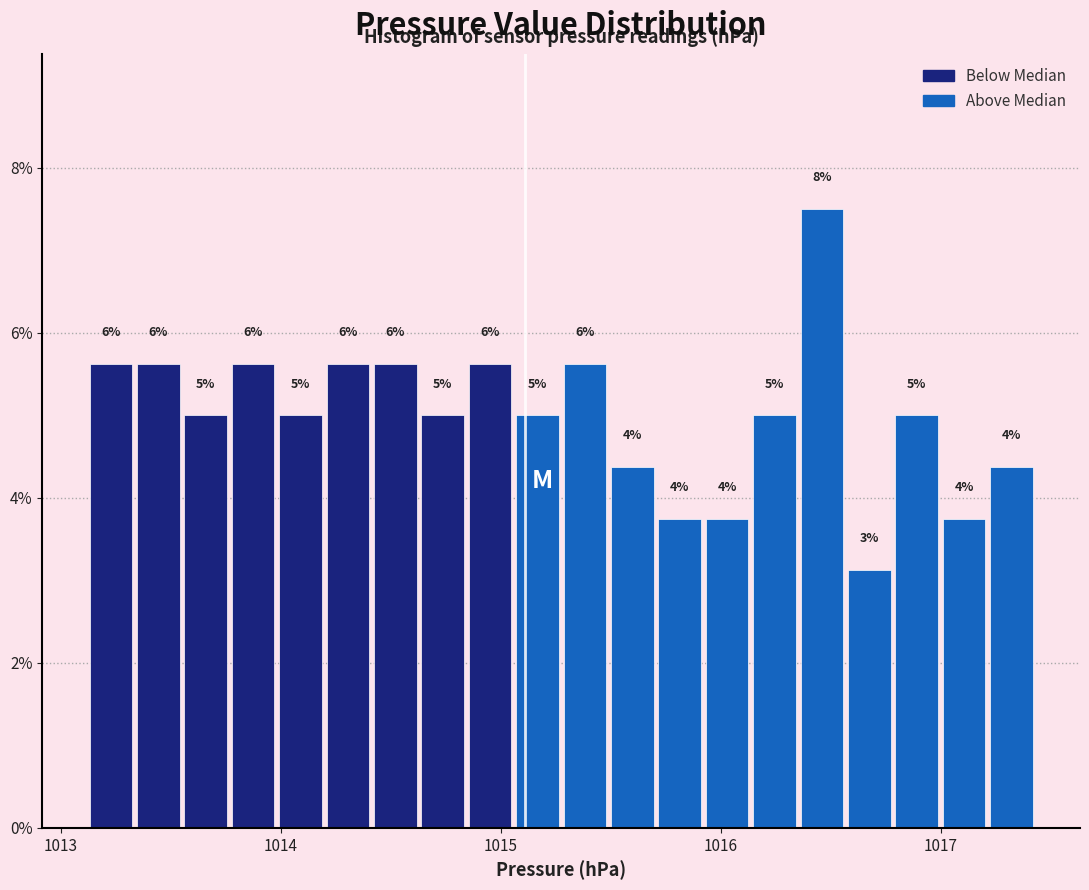

Read against the x-axis, roughly where is the centre of the tallest bar?

1016.5